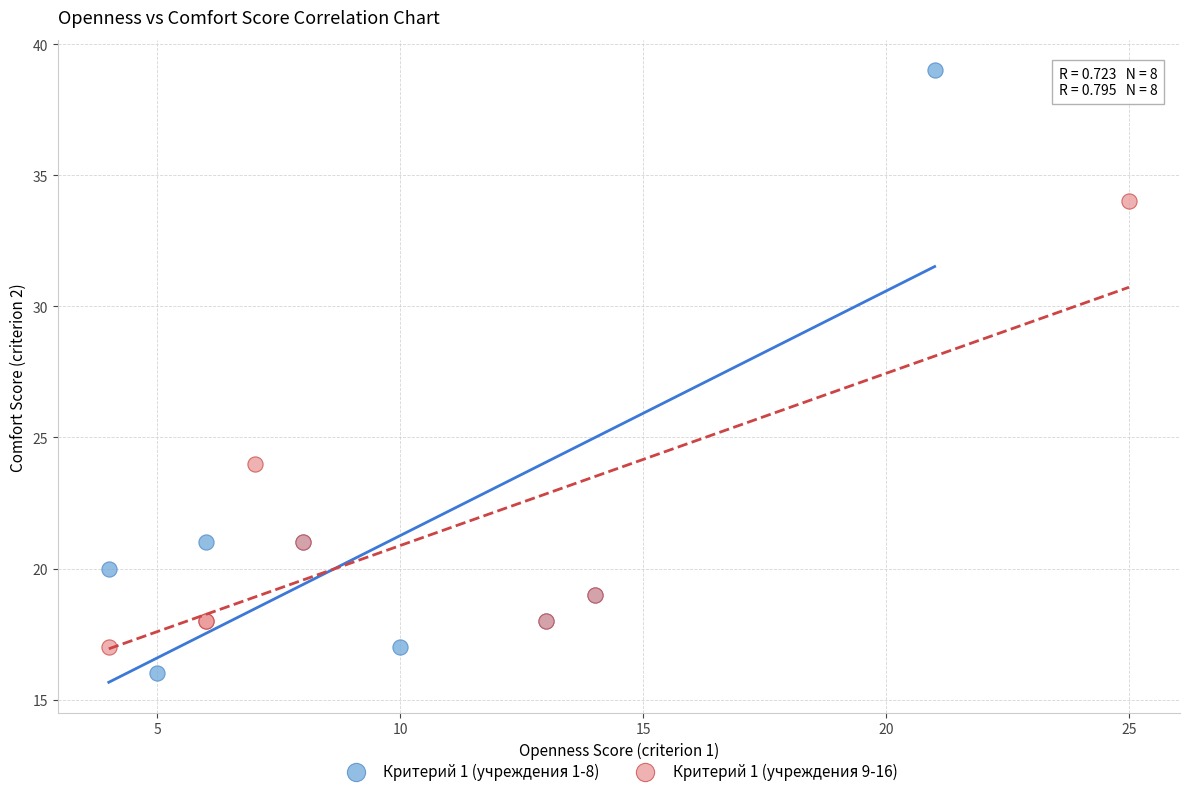

Which series has the widest spread of Y values?

Критерий 1 (учреждения 1-8)